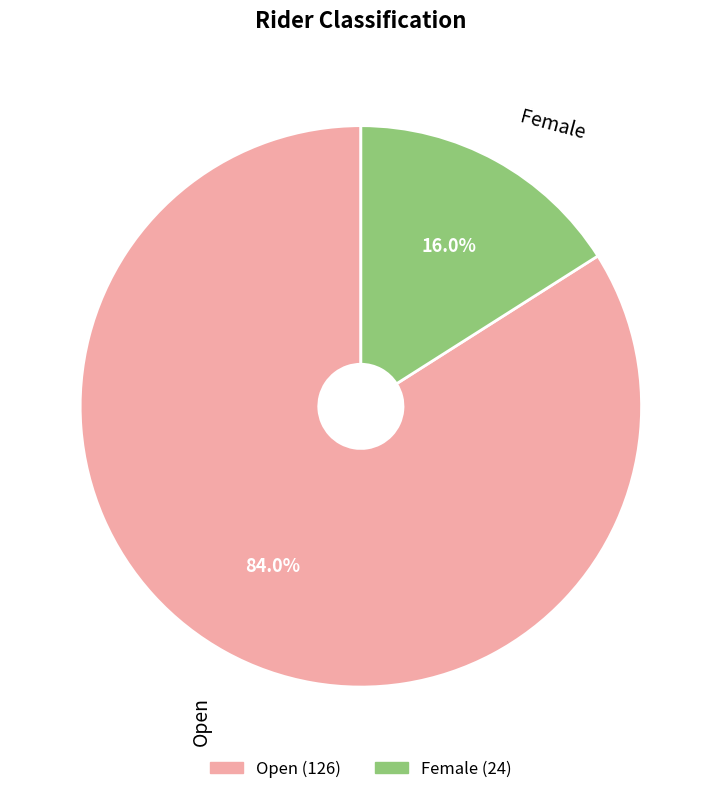

True or false: Female accounts for 30% of the total.

False